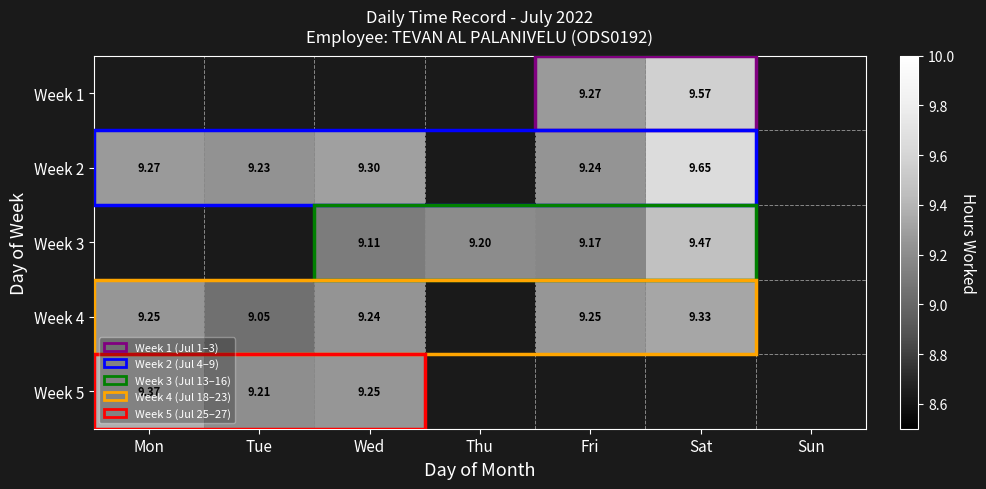

The Week 4 series shows -1.0 at Sun. True or false?

True